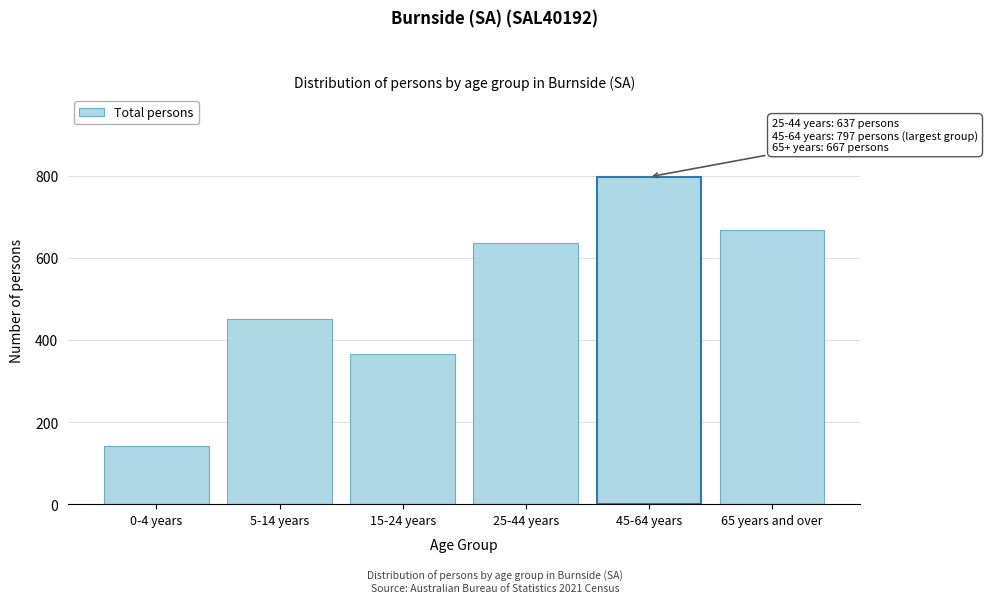

Reading left to right, list all the values displayed in this chart.

0-4 years=142	5-14 years=450	15-24 years=365	25-44 years=637	45-64 years=797	65 years and over=667